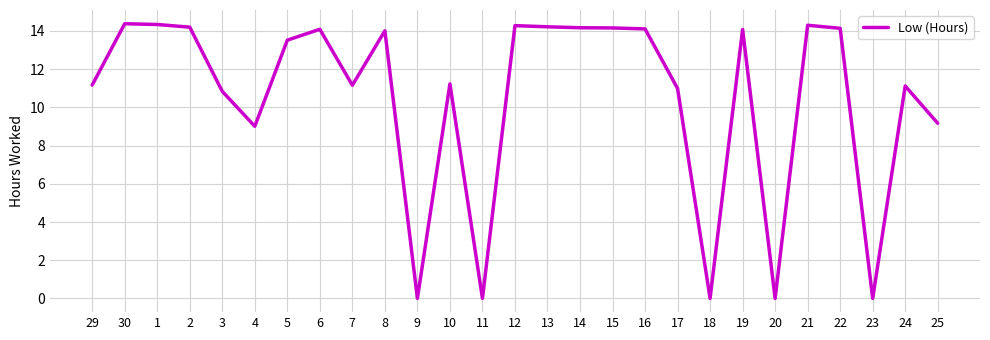

True or false: the data shows 14.2 at 15.

True